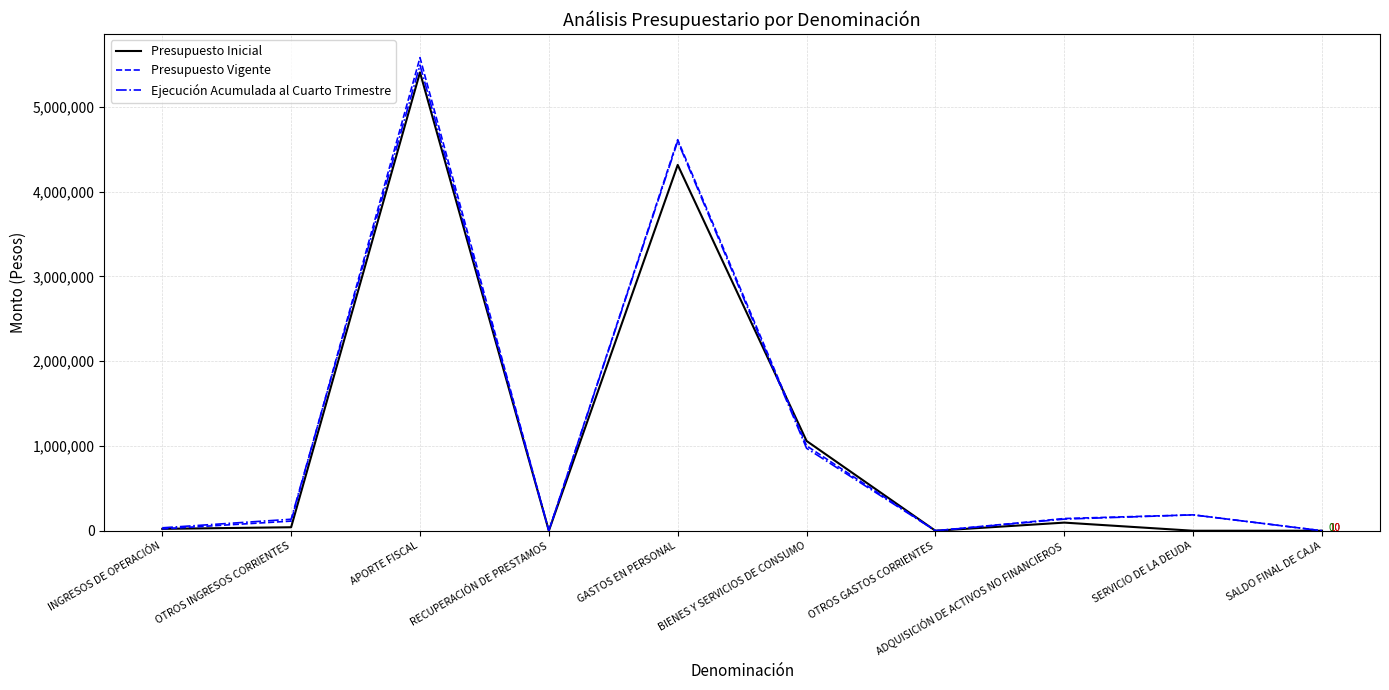

In Ejecución Acumulada al Cuarto Trimestre, how many points are lower than both neighbors (excluding endpoints)?

2